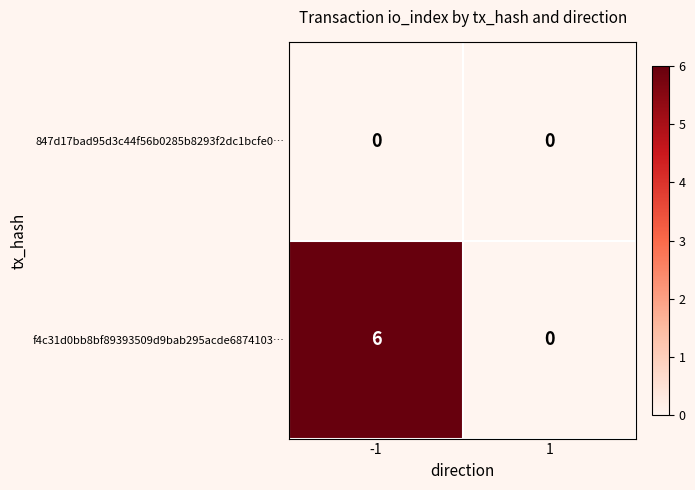

The f4c31d0bb8bf89393509d9bab295acde6874103… series shows 6 at -1. True or false?

True